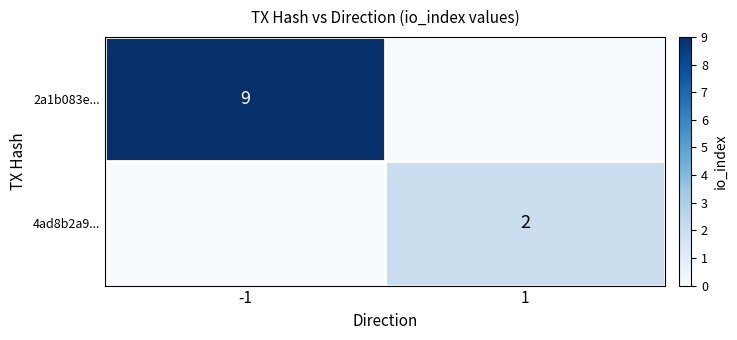

The value of 2a1b083e... at -1 is 4. True or false?

False